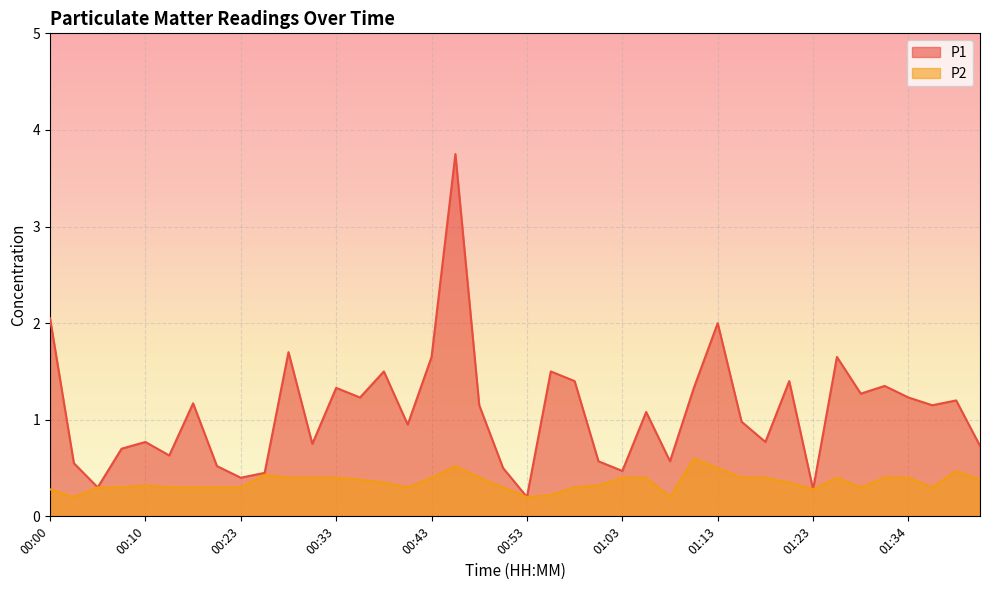

What is the value of the P1 point at the 20th from the left?

0.5